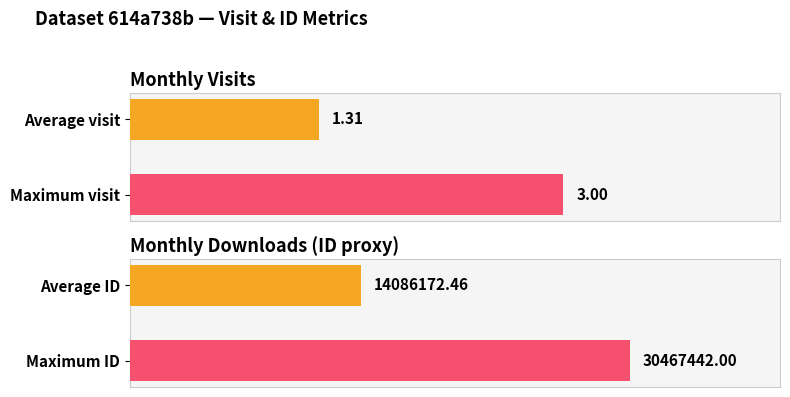

Count the number of data series in this chart.

1